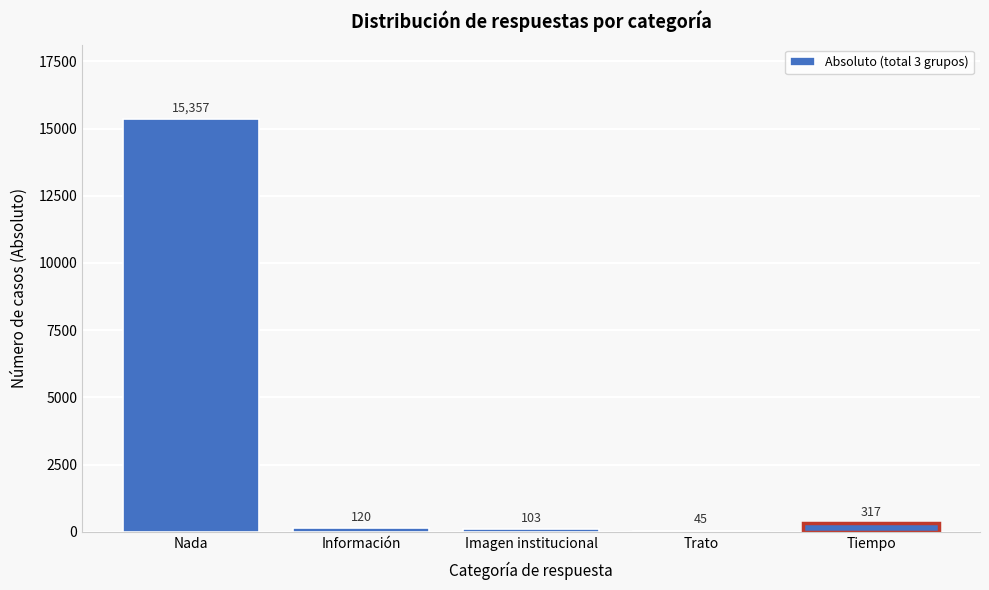

Reading right to left, extract all data points from this chart.

Tiempo=317	Trato=45	Imagen institucional=103	Información=120	Nada=15357